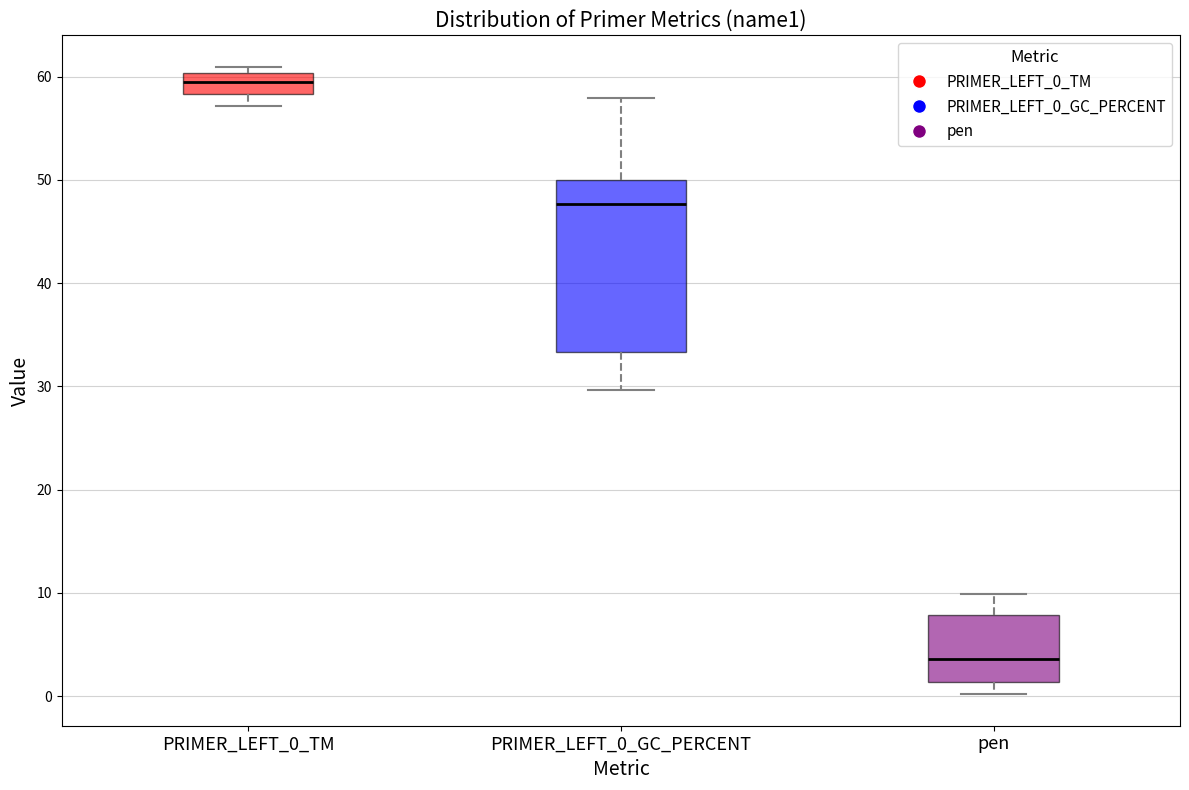

Reading left to right, transcribe this box plot: for each box, give where its median line is, the range the box spans, and where its two whiskers end, as read against the y-axis. The values are not printed on the chart, so give them approximately, as read against the axis.

PRIMER_LEFT_0_TM: median 59, box 58 to 60, whiskers 57 to 61
PRIMER_LEFT_0_GC_PERCENT: median 48, box 33 to 50, whiskers 30 to 58
pen: median 4, box 1 to 8, whiskers 0 to 10